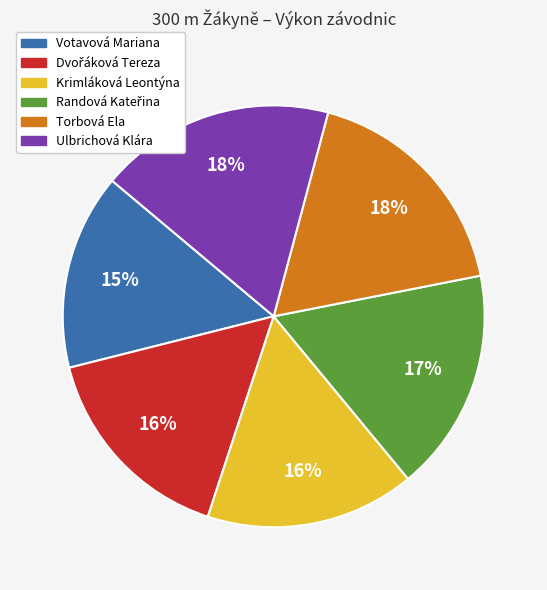

How many slices are in this pie chart?

6